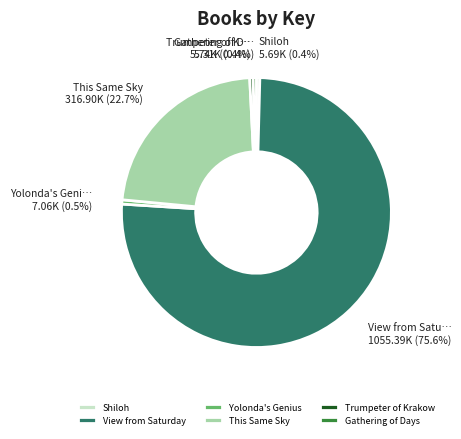

Is Shiloh the majority of the pie?

No